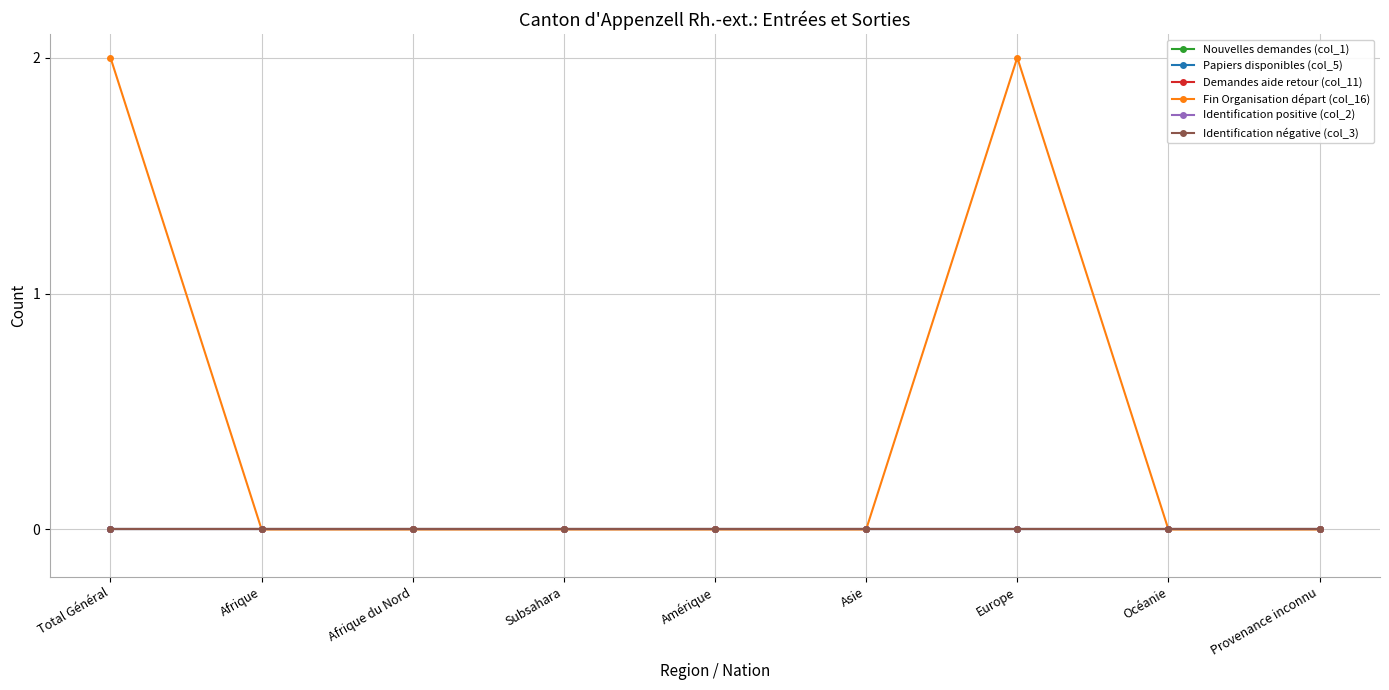

Reading right to left, what are all the values shown in this chart?

Nouvelles demandes (col_1): Provenance inconnu=0	Océanie=0	Europe=0	Asie=0	Amérique=0	Subsahara=0	Afrique du Nord=0	Afrique=0	Total Général=0
Papiers disponibles (col_5): Provenance inconnu=0	Océanie=0	Europe=0	Asie=0	Amérique=0	Subsahara=0	Afrique du Nord=0	Afrique=0	Total Général=0
Demandes aide retour (col_11): Provenance inconnu=0	Océanie=0	Europe=0	Asie=0	Amérique=0	Subsahara=0	Afrique du Nord=0	Afrique=0	Total Général=0
Fin Organisation départ (col_16): Provenance inconnu=0	Océanie=0	Europe=2	Asie=0	Amérique=0	Subsahara=0	Afrique du Nord=0	Afrique=0	Total Général=2
Identification positive (col_2): Provenance inconnu=0	Océanie=0	Europe=0	Asie=0	Amérique=0	Subsahara=0	Afrique du Nord=0	Afrique=0	Total Général=0
Identification négative (col_3): Provenance inconnu=0	Océanie=0	Europe=0	Asie=0	Amérique=0	Subsahara=0	Afrique du Nord=0	Afrique=0	Total Général=0